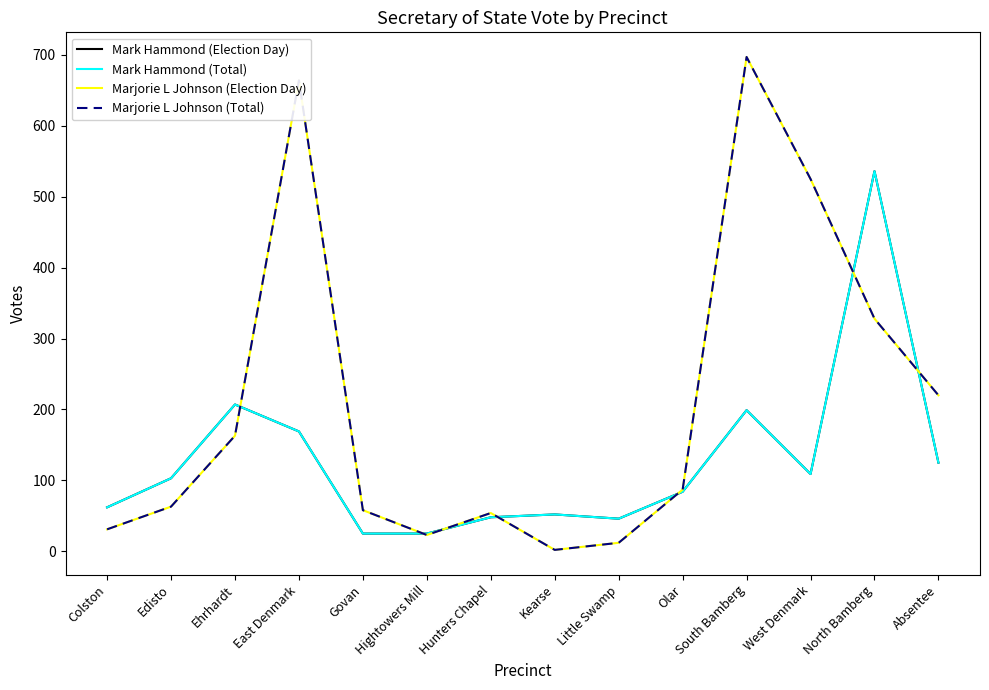

The Mark Hammond (Election Day) series shows 16 at Hunters Chapel. True or false?

False